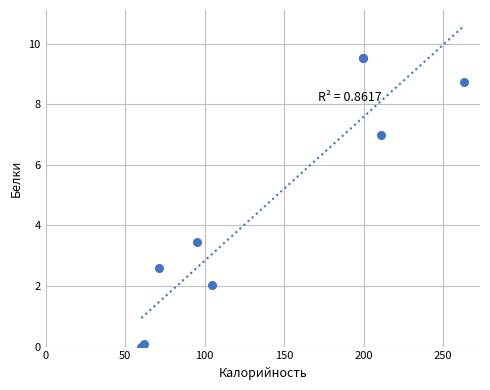

What Y value in the scatter plot is closest to 4?

3.4